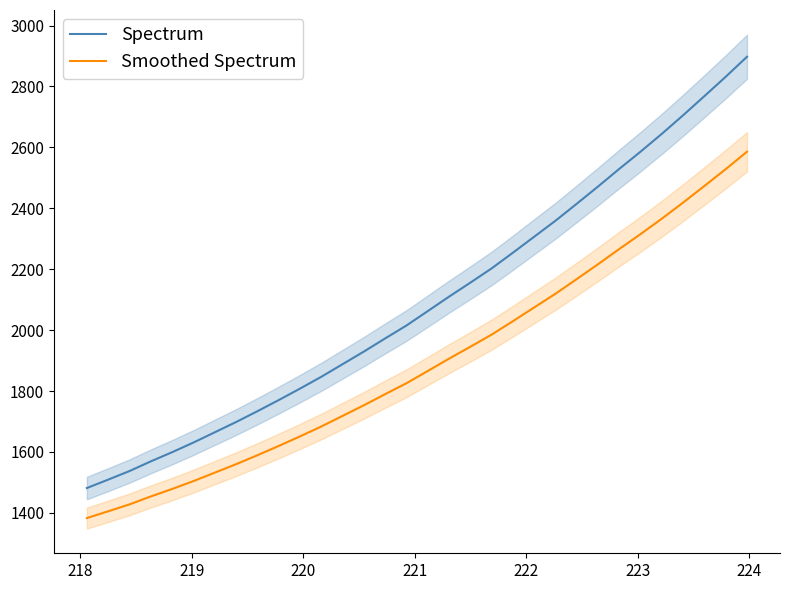

Reading left to right, what are all the values shown in this chart?

Spectrum: 1481.4	1509.1	1537.2	1569.1	1599.1	1630.9	1664.5	1698.2	1733.6	1770.2	1807.9	1846.8	1888.1	1929.6	1972.8	2015.2	2062.5	2110.0	2155.9	2202.7	2254.3	2306.8	2359.3	2415.0	2471.6	2529.6	2586.2	2644.8	2705.7	2768.5	2832.0	2897.6
Smoothed Spectrum: 1382.9	1405.1	1427.8	1453.9	1478.3	1504.3	1532.0	1559.7	1589.1	1619.6	1651.0	1683.6	1718.4	1753.3	1789.8	1825.6	1865.9	1906.4	1945.4	1985.2	2029.4	2074.5	2119.6	2167.6	2216.5	2266.6	2315.4	2366.1	2419.0	2473.4	2528.6	2585.8